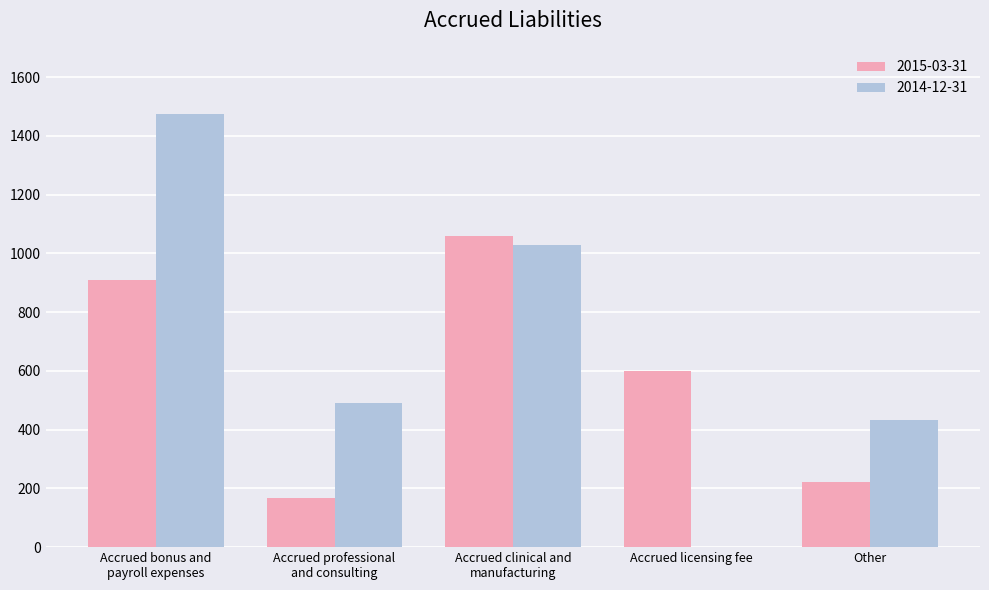

What is the average value of the 2015-03-31 series?

592